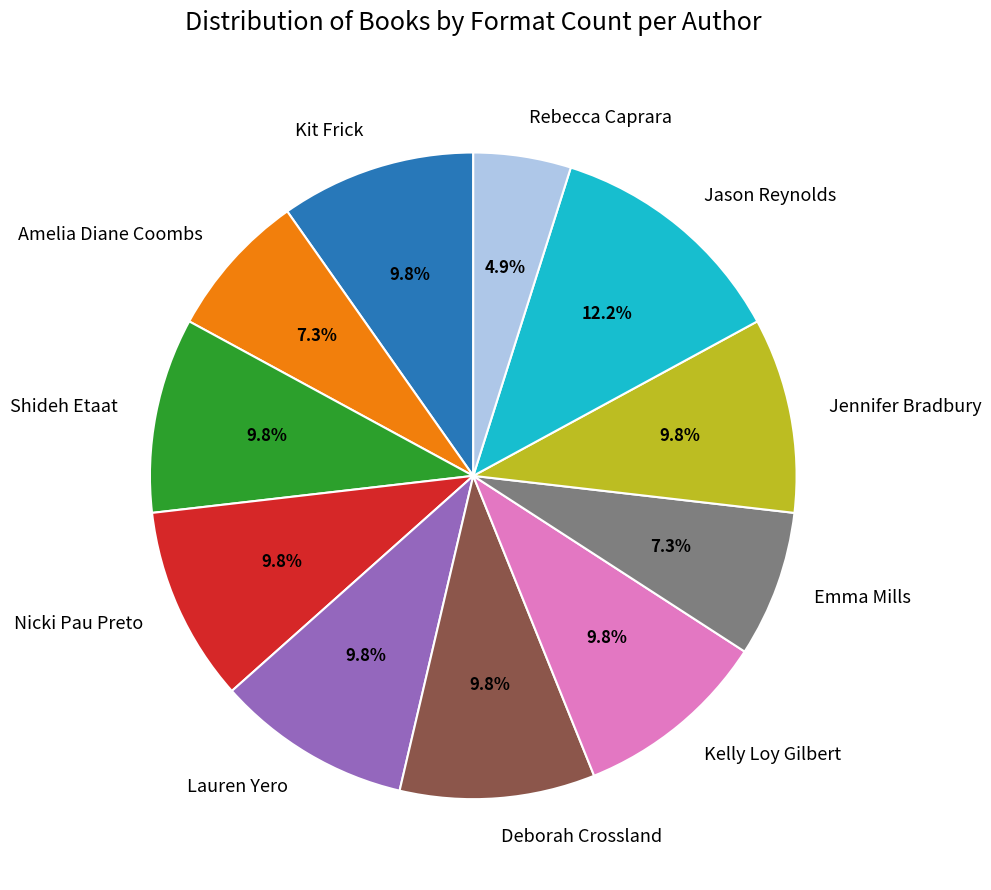

Count the number of slices in the pie.

11